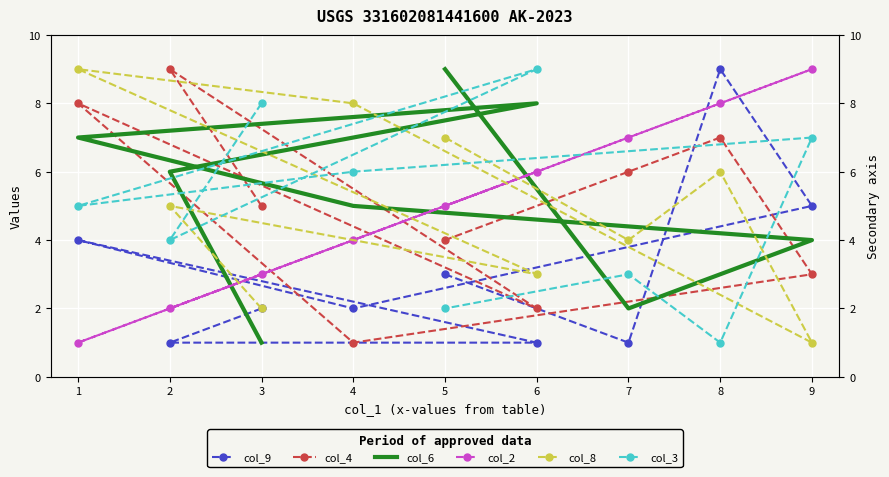

Reading left to right, what are all the values shown in this chart?

col_9: 2	1	1	4	2	5	9	1	3
col_4: 5	9	2	8	1	3	7	6	4
col_6: 1	6	8	7	5	4	3	2	9
col_2: 3	2	6	1	4	9	8	7	5
col_8: 2	5	3	9	8	1	6	4	7
col_3: 8	4	9	5	6	7	1	3	2